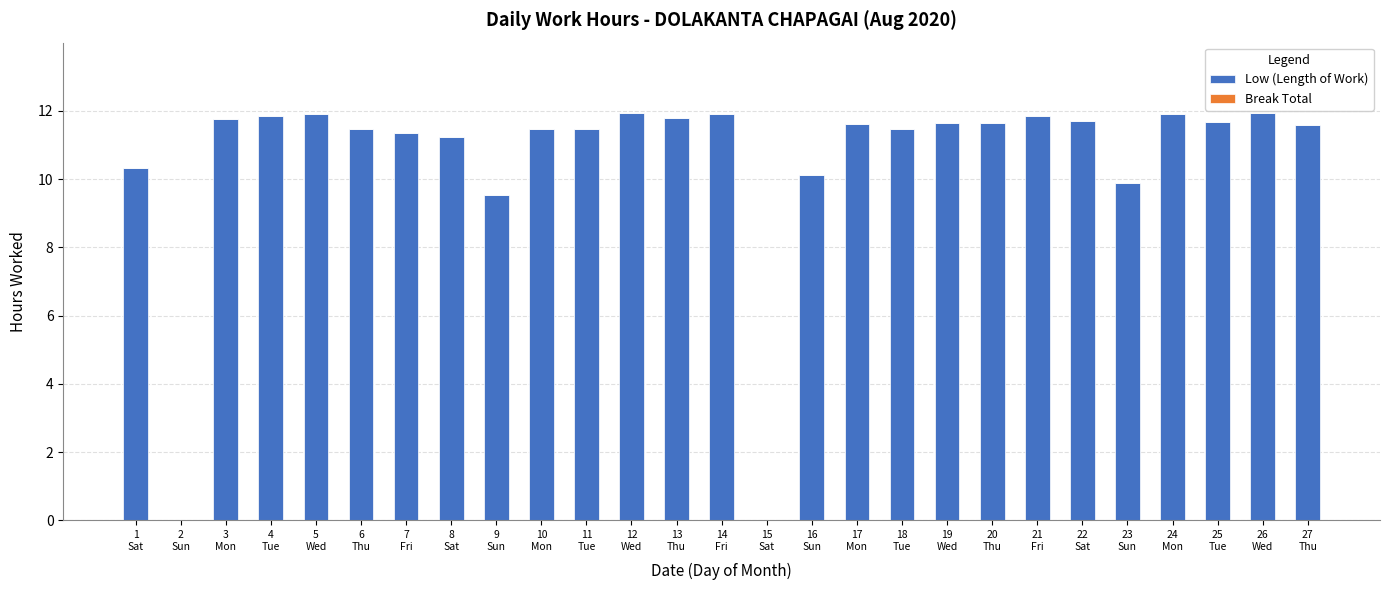

What is the sum of all values?

285.0